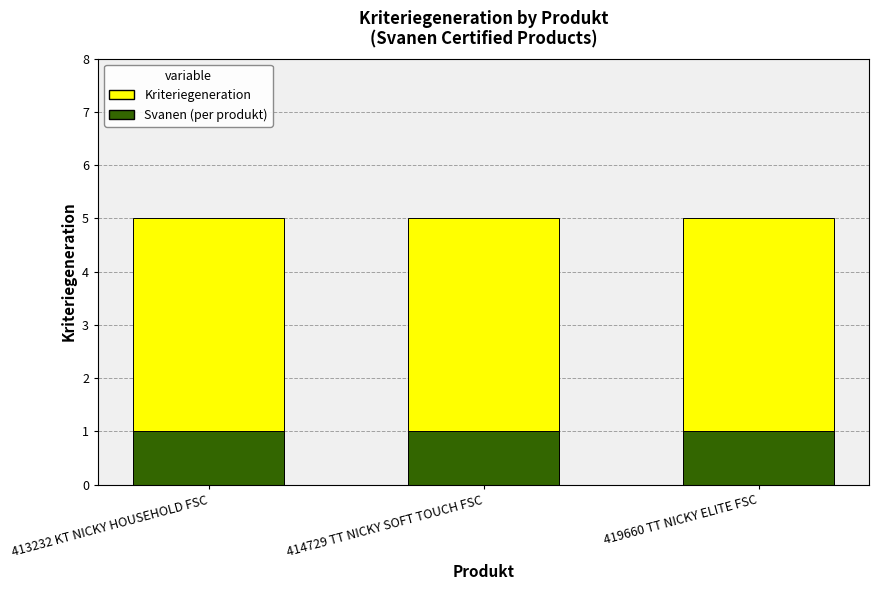

True or false: Svanen (per produkt) has a value of 1 at 419660 TT NICKY ELITE FSC.

False